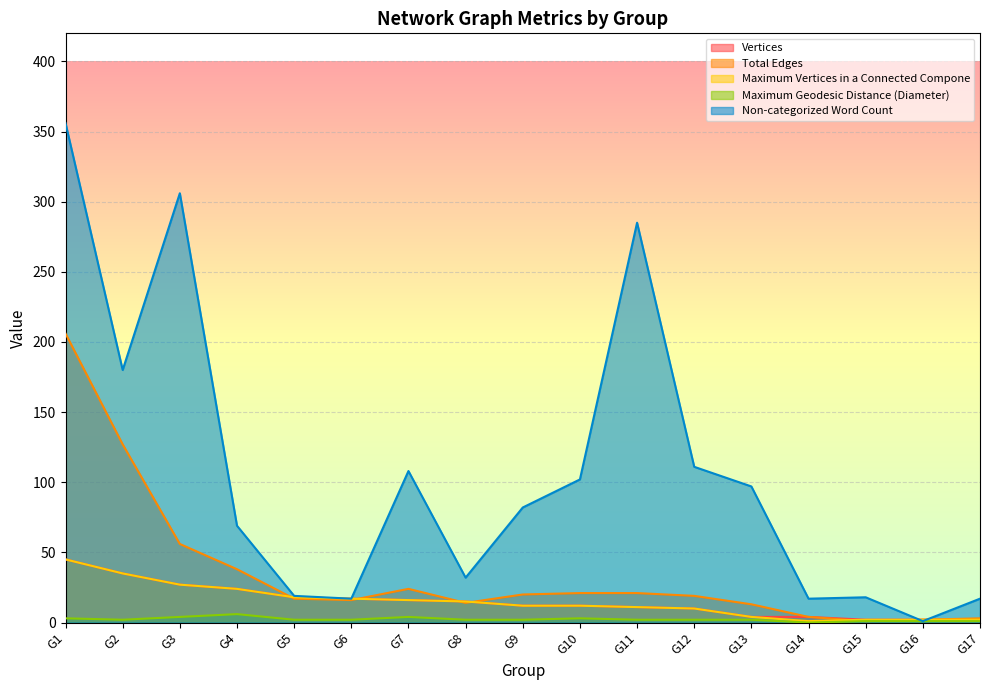

What are all the series names shown in the legend?

Vertices, Total Edges, Maximum Vertices in a Connected Compone, Maximum Geodesic Distance (Diameter), Non-categorized Word Count